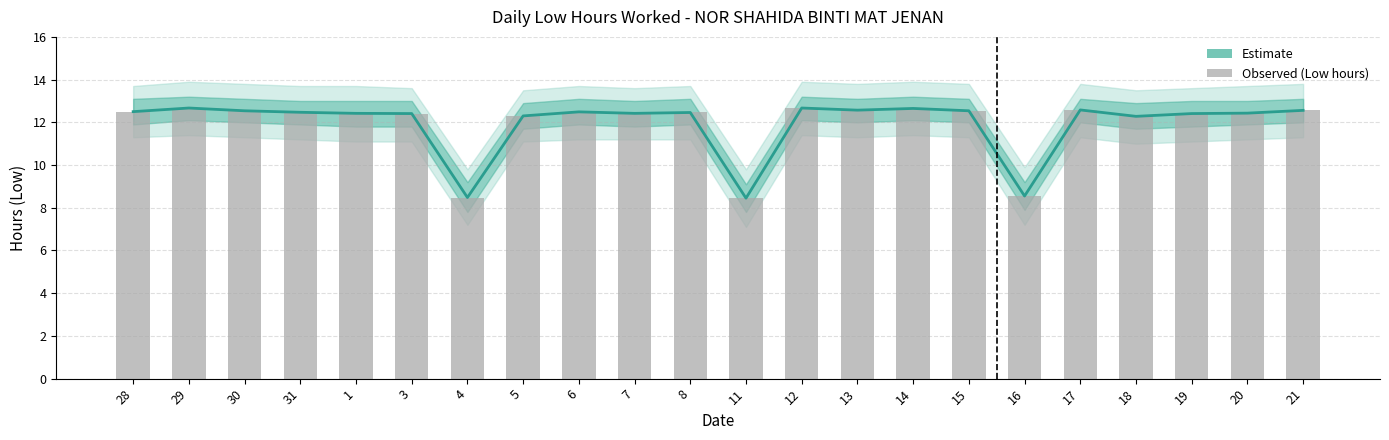

Which series has the largest total across all categories?

Estimate